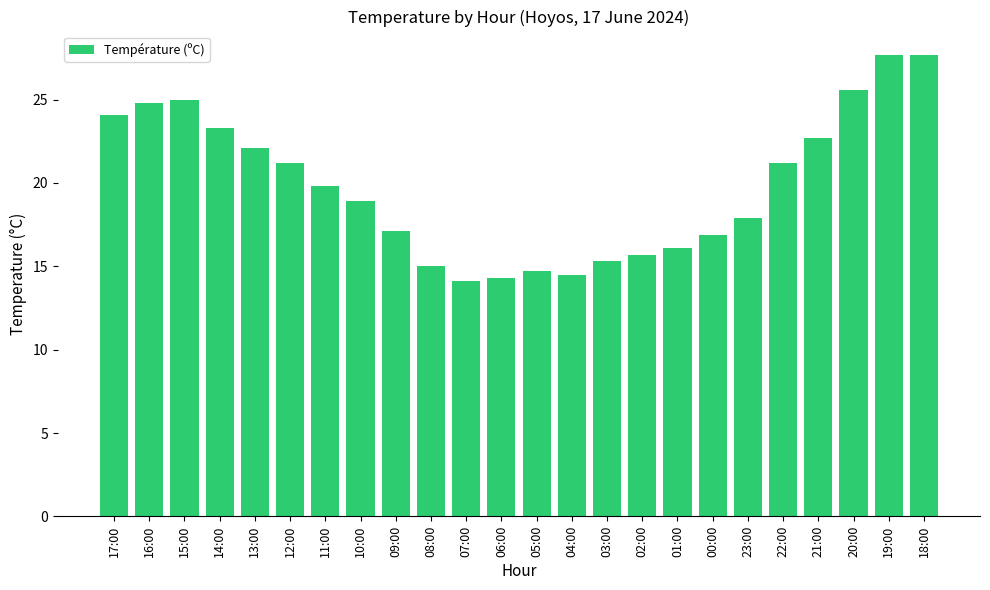

What value does the data have at 00:00?

16.9